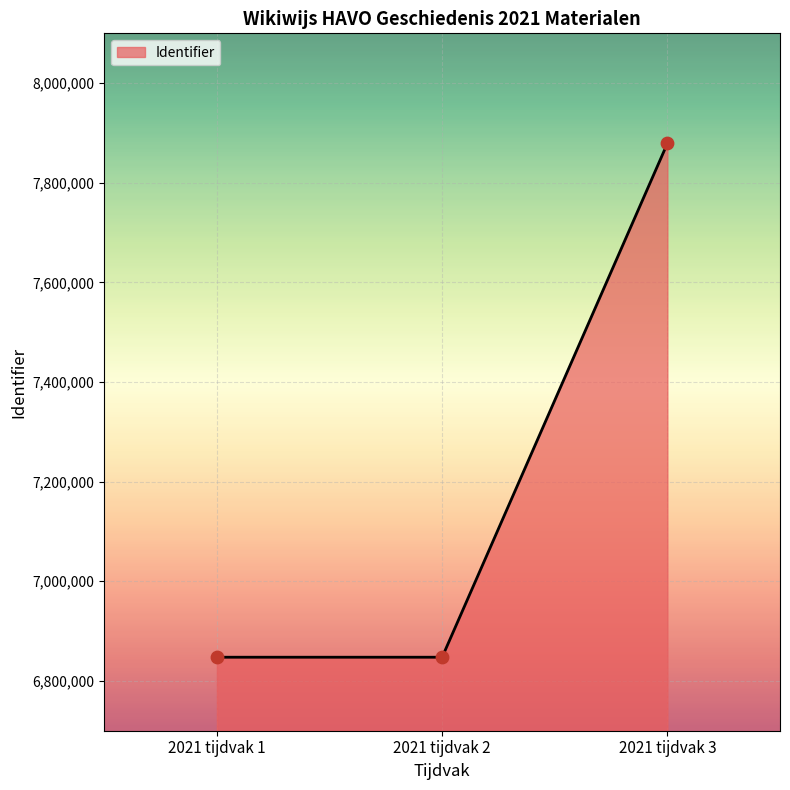

What is the change in value from 2021 tijdvak 2 to 2021 tijdvak 3?

+1031391